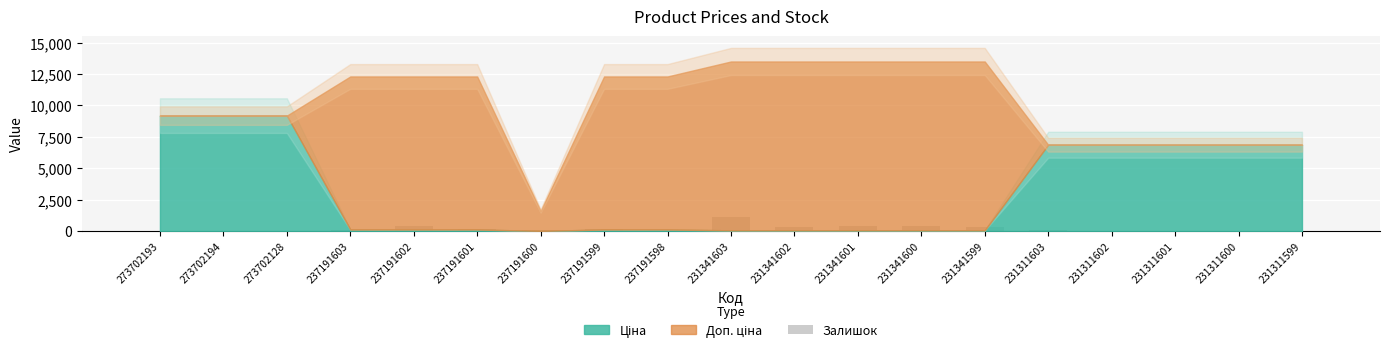

What is the change in value from 237191601 to 231311601?

-145